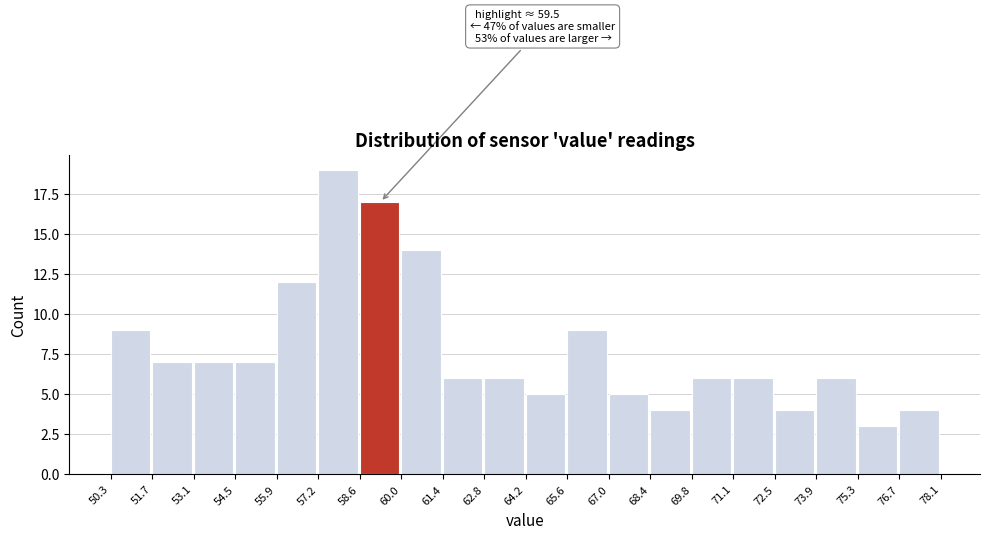

Which range on the x-axis has the tallest bar?

57.2 to 58.6